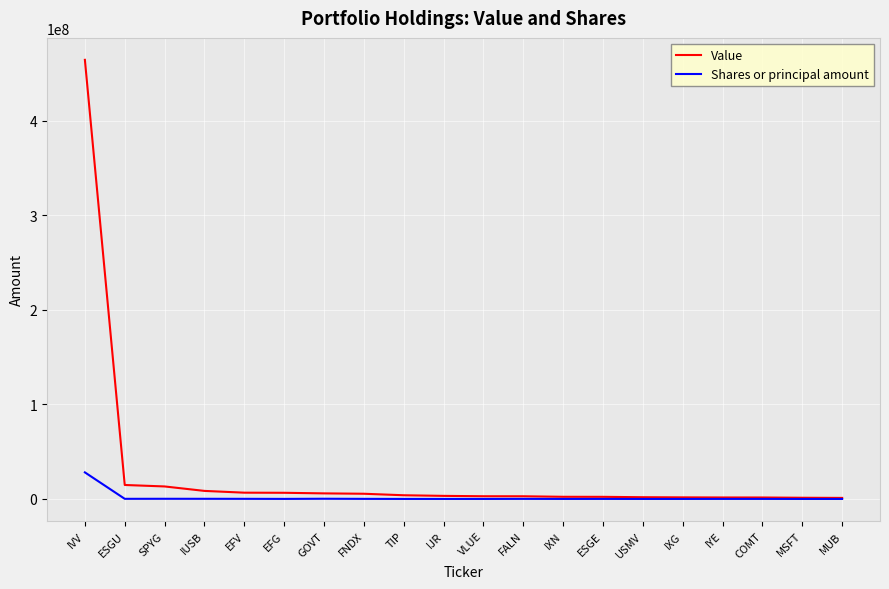

Which series has the largest range (max minus min)?

Value